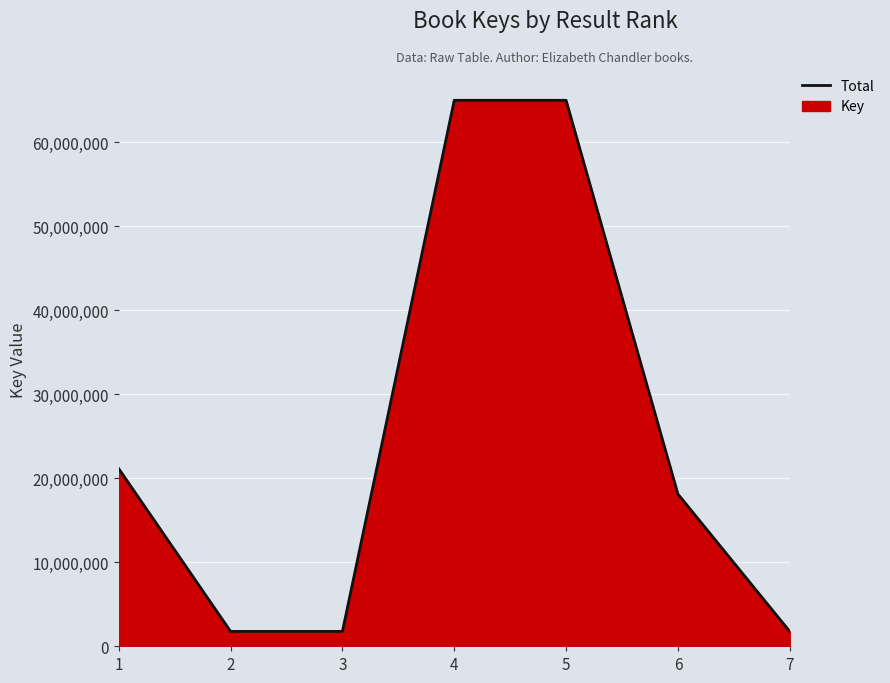

Rank the categories by value from lowest to highest.

3, 2, 7, 6, 1, 5, 4